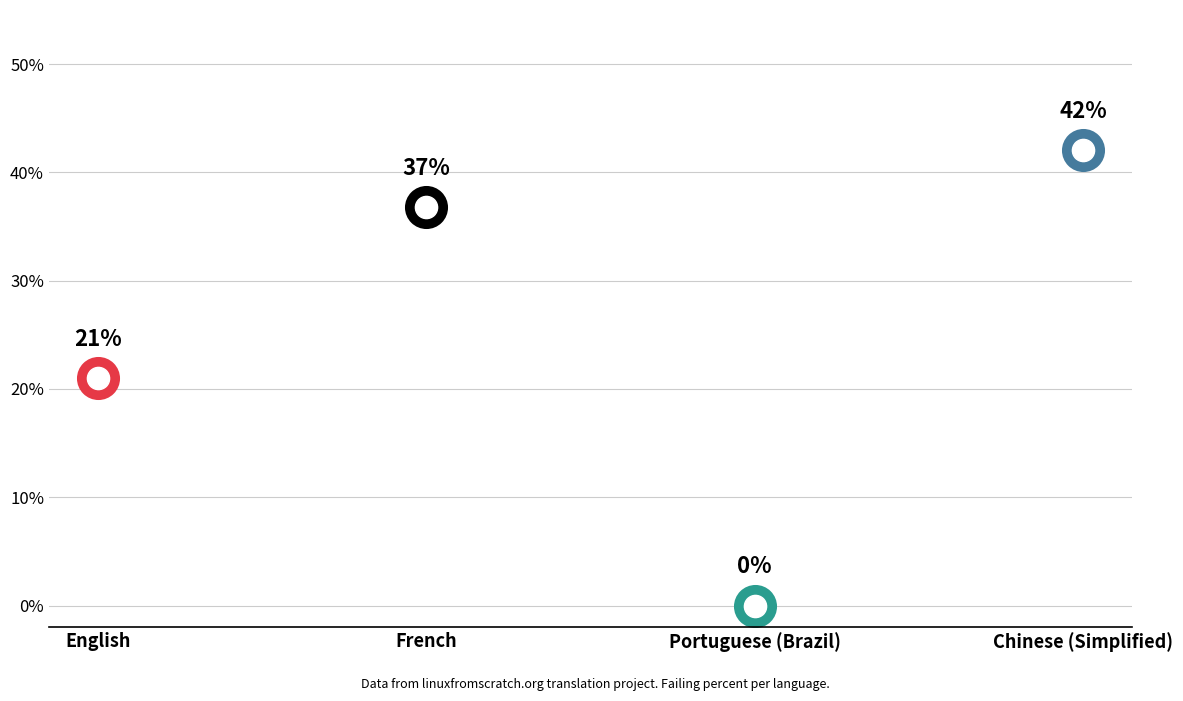

At which category does the chart reach its minimum across all series?

Portuguese (Brazil)